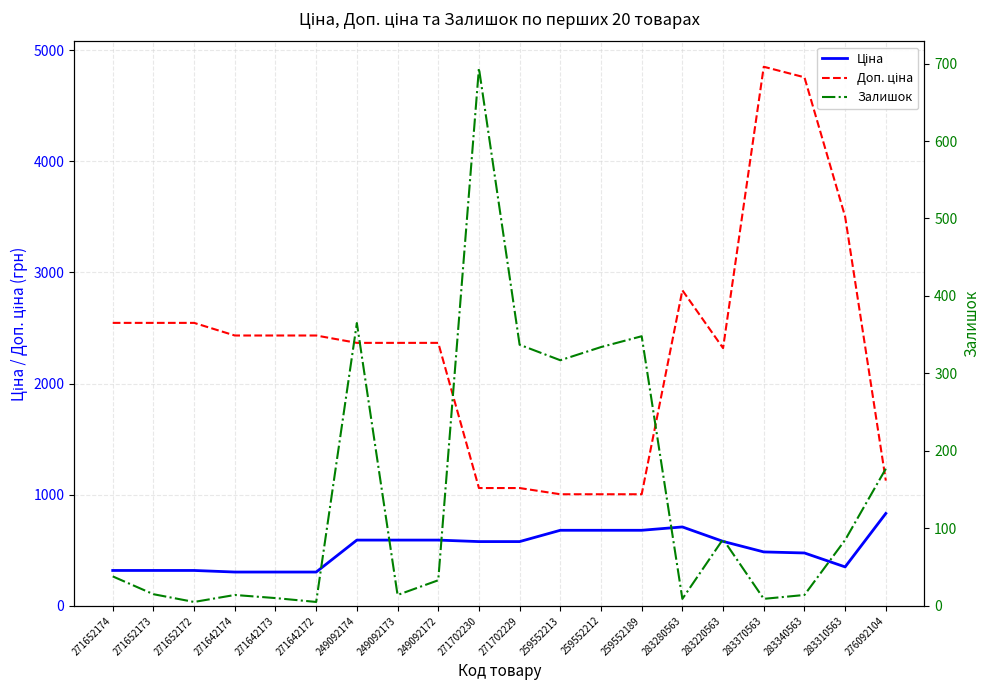

True or false: Ціна and Доп. ціна intersect in this chart.

False